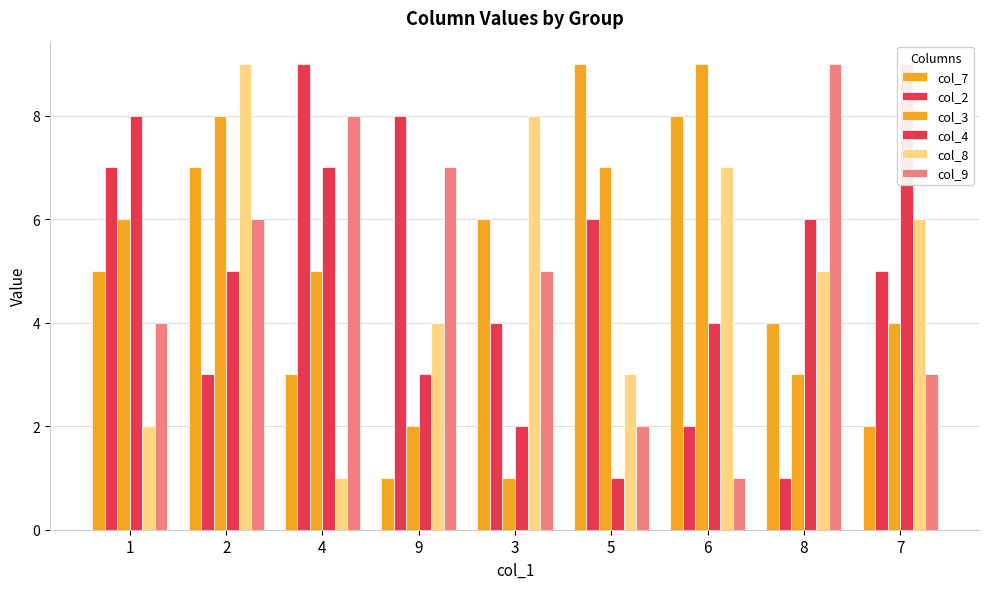

What are all the series names shown in the legend?

col_7, col_2, col_3, col_4, col_8, col_9